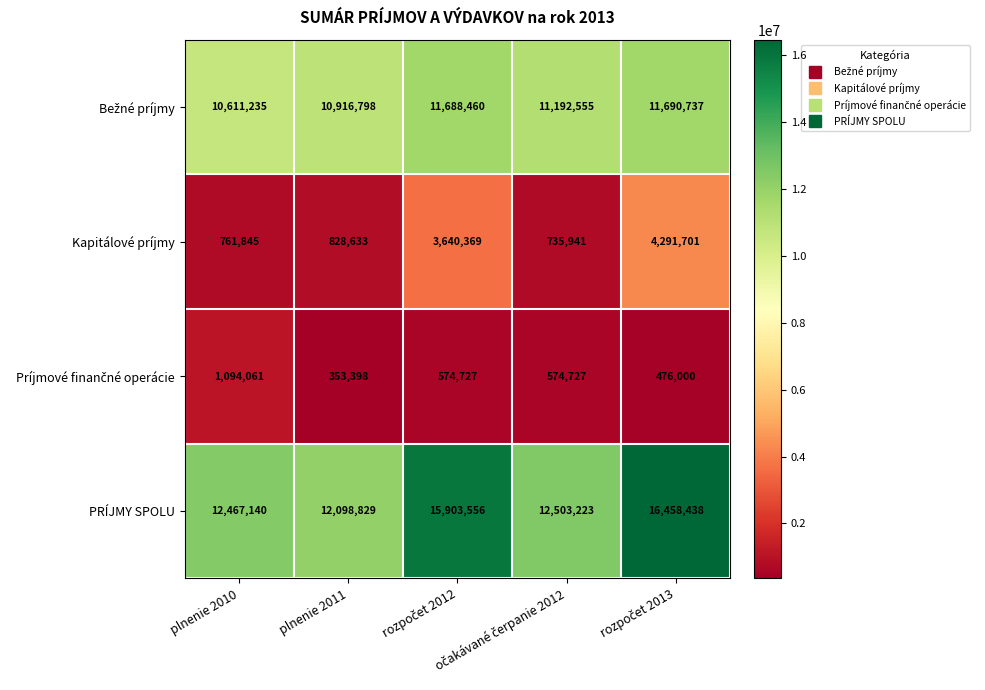

What is the average value of the PRÍJMY SPOLU series?

13886237